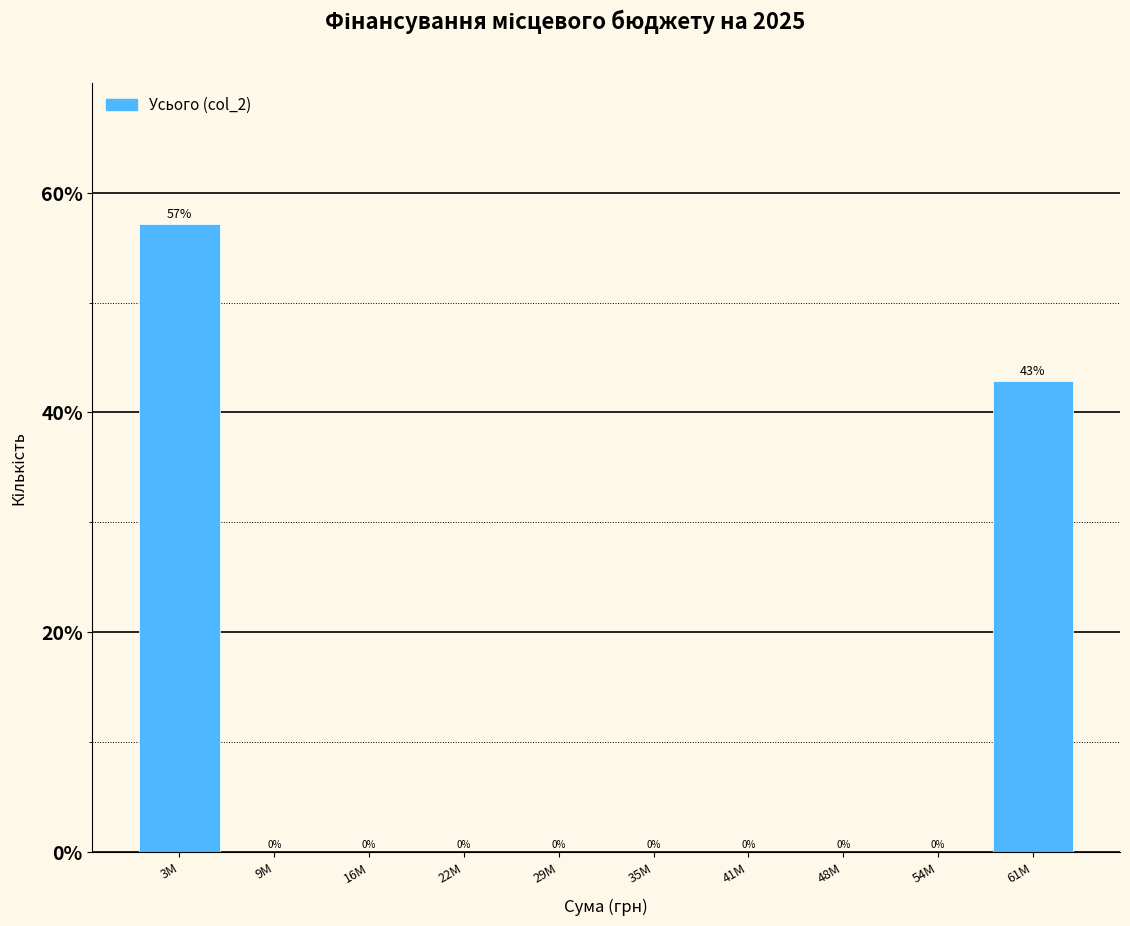

True or false: the data shows -20.4 at 54M.

False